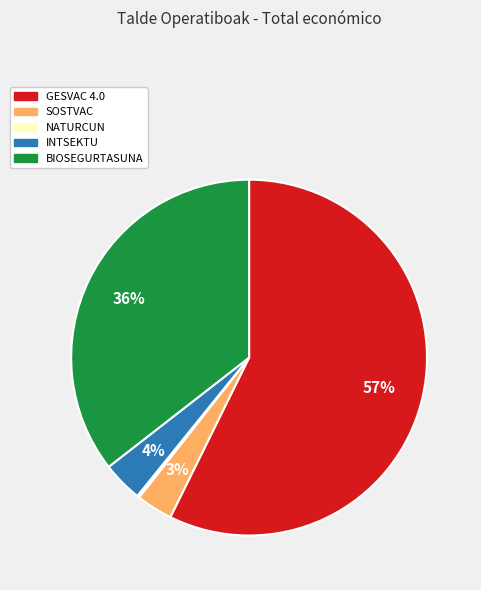

Which has a higher value, BIOSEGURTASUNA or SOSTVAC?

BIOSEGURTASUNA